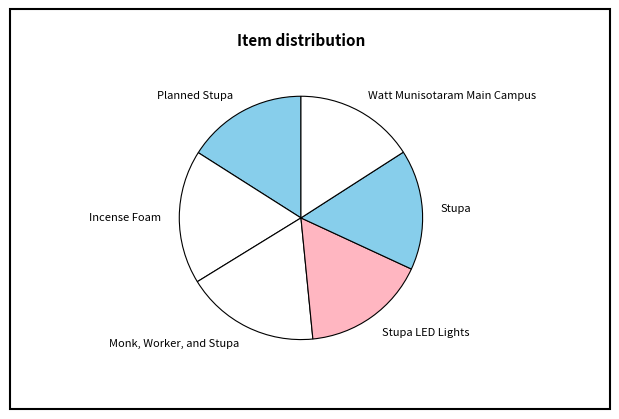

Does any single category account for the majority?

No